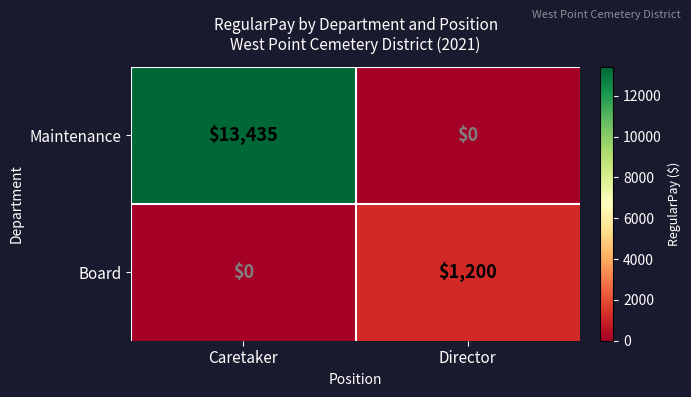

List the series in order of their peak value, highest first.

Maintenance, Board